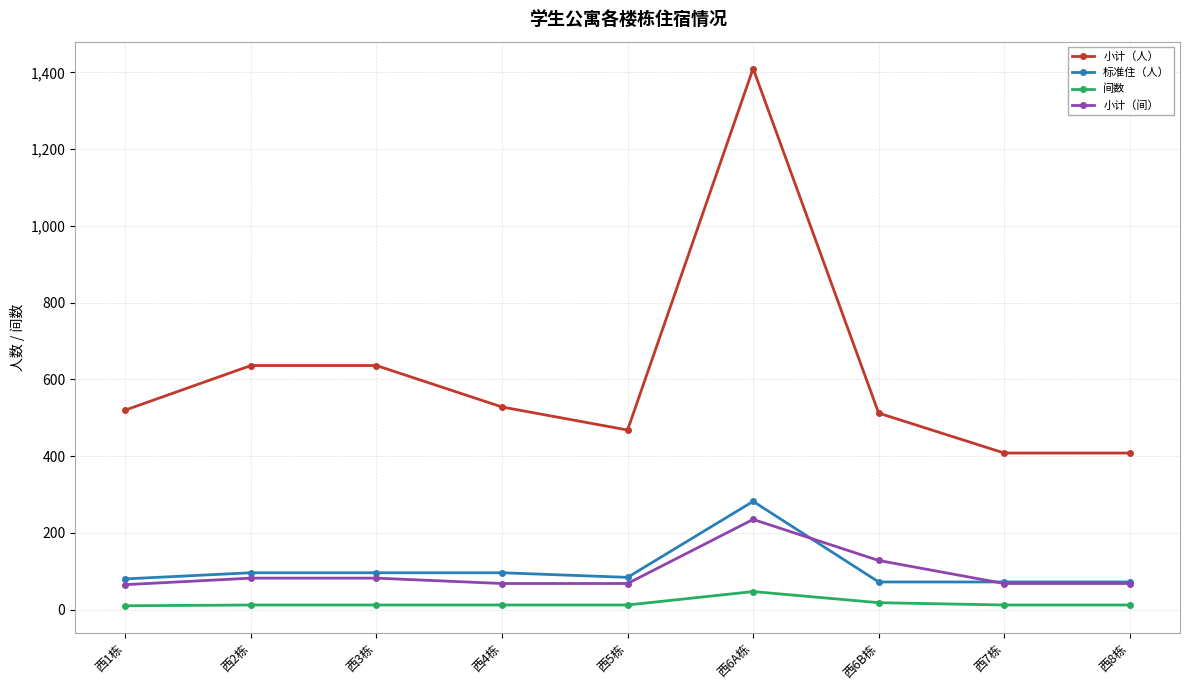

What is the label of the 6th point from the right?

西4栋